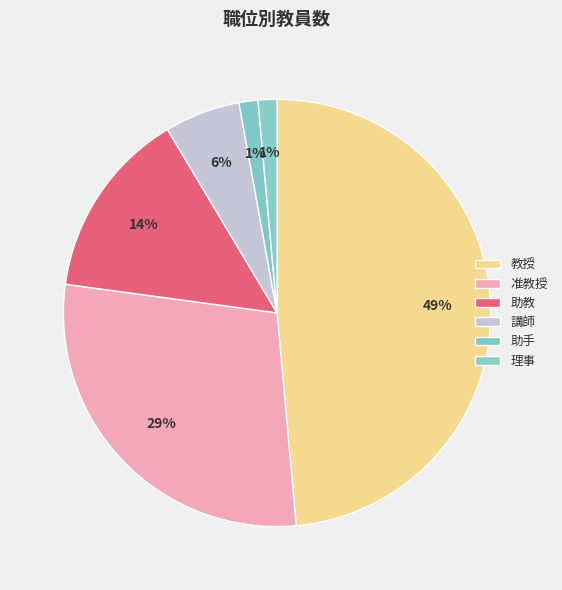

How many slices are in this pie chart?

6